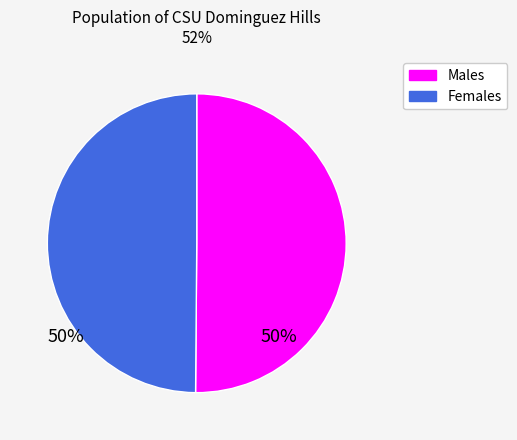

How many segments does this pie chart have?

2